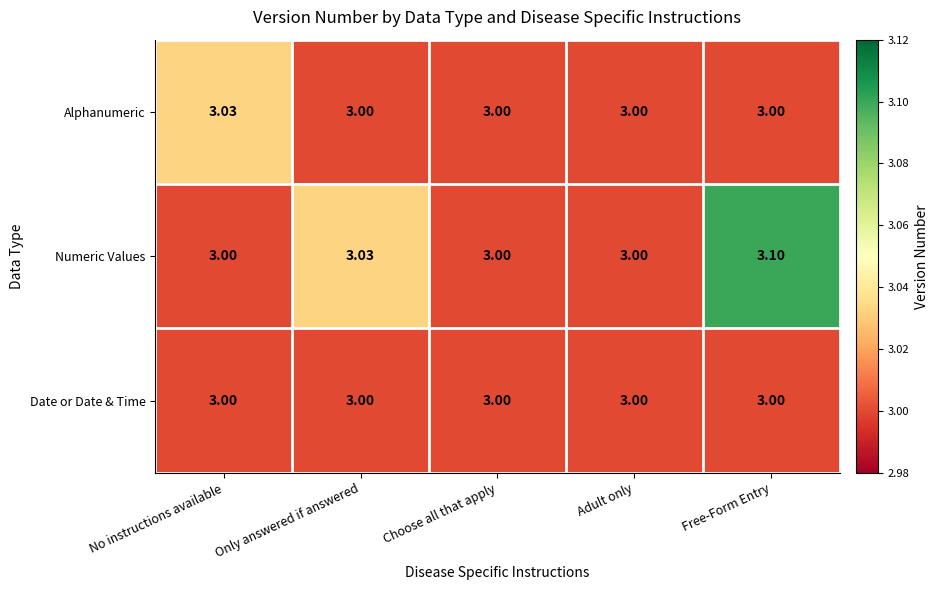

Rank the series by their average value, from highest to lowest.

Numeric Values, Alphanumeric, Date or Date & Time